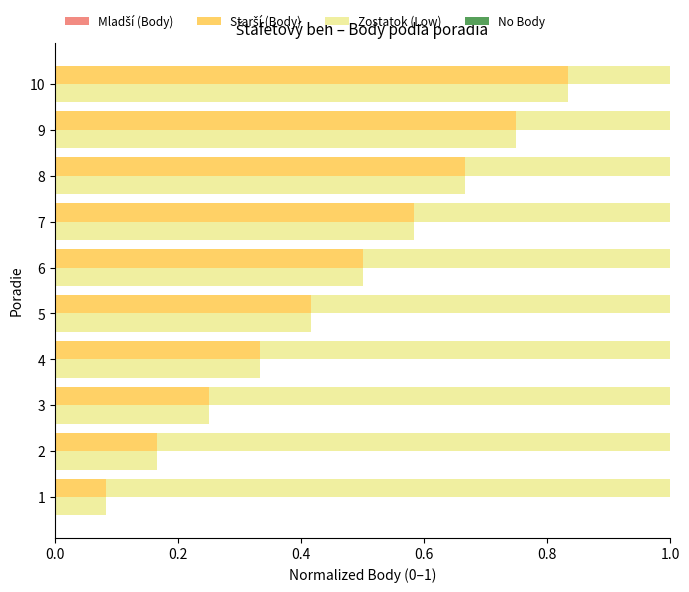

What is the value of the Starší (Body) bar at the 9th from the left?

0.8